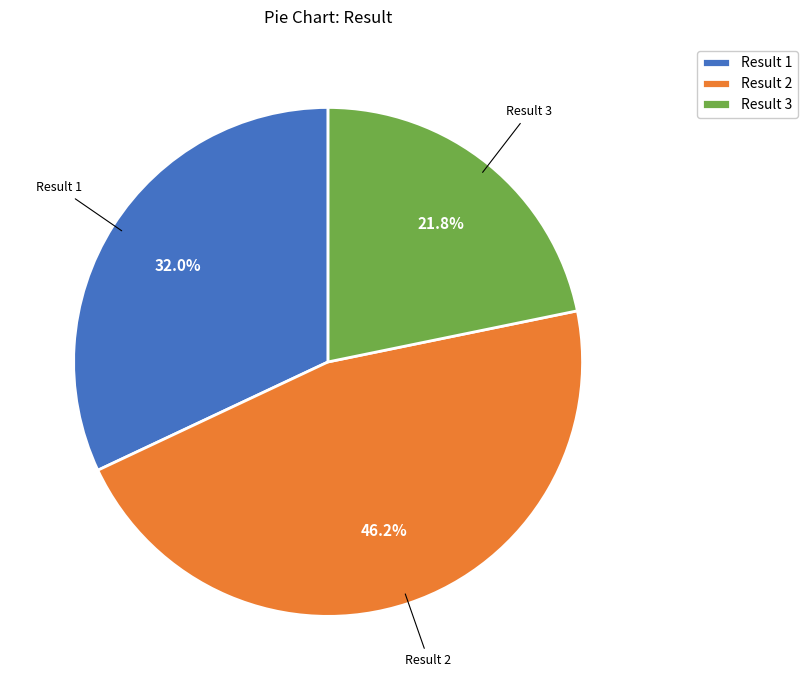

Which category has the biggest portion of the pie?

Result 2